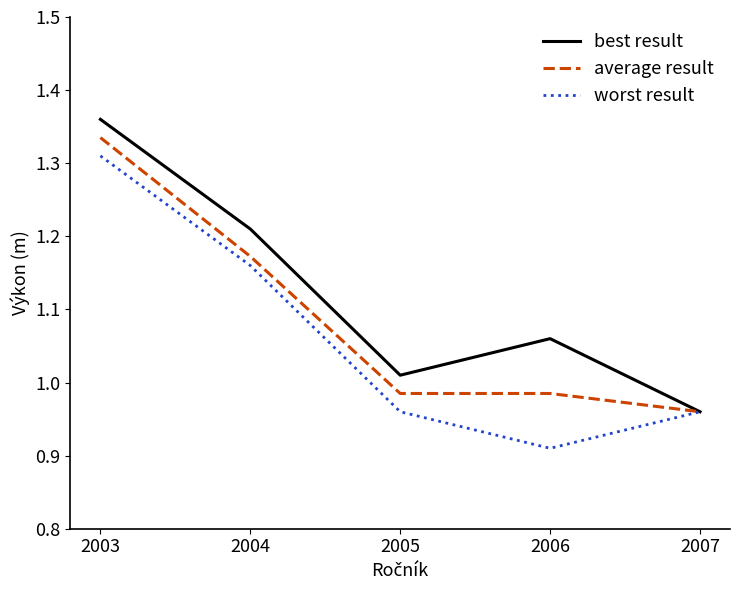

Which category has the lowest value in the worst result series?

2006